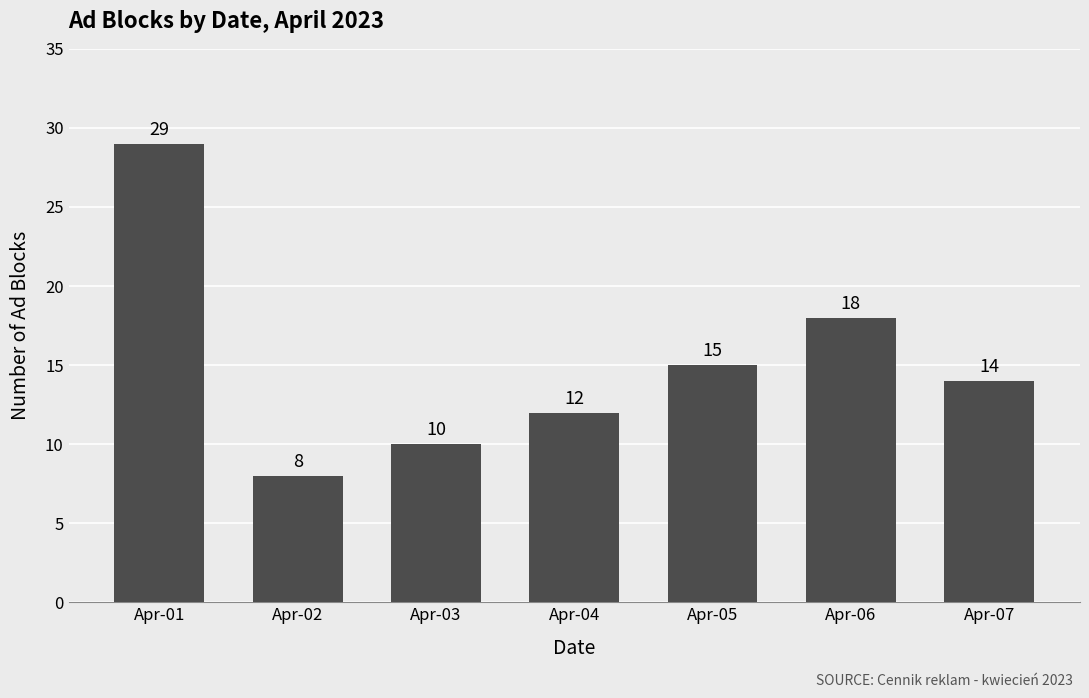

Between Apr-03 and Apr-01, which is larger?

Apr-01